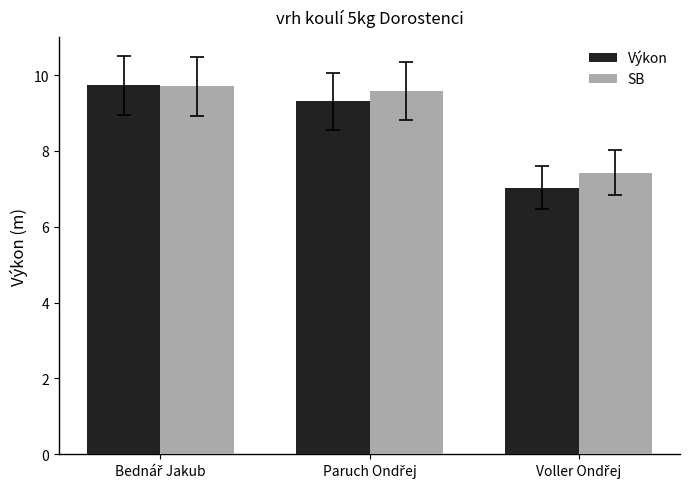

What is the difference between the maximum and minimum values in the SB series?

2.3